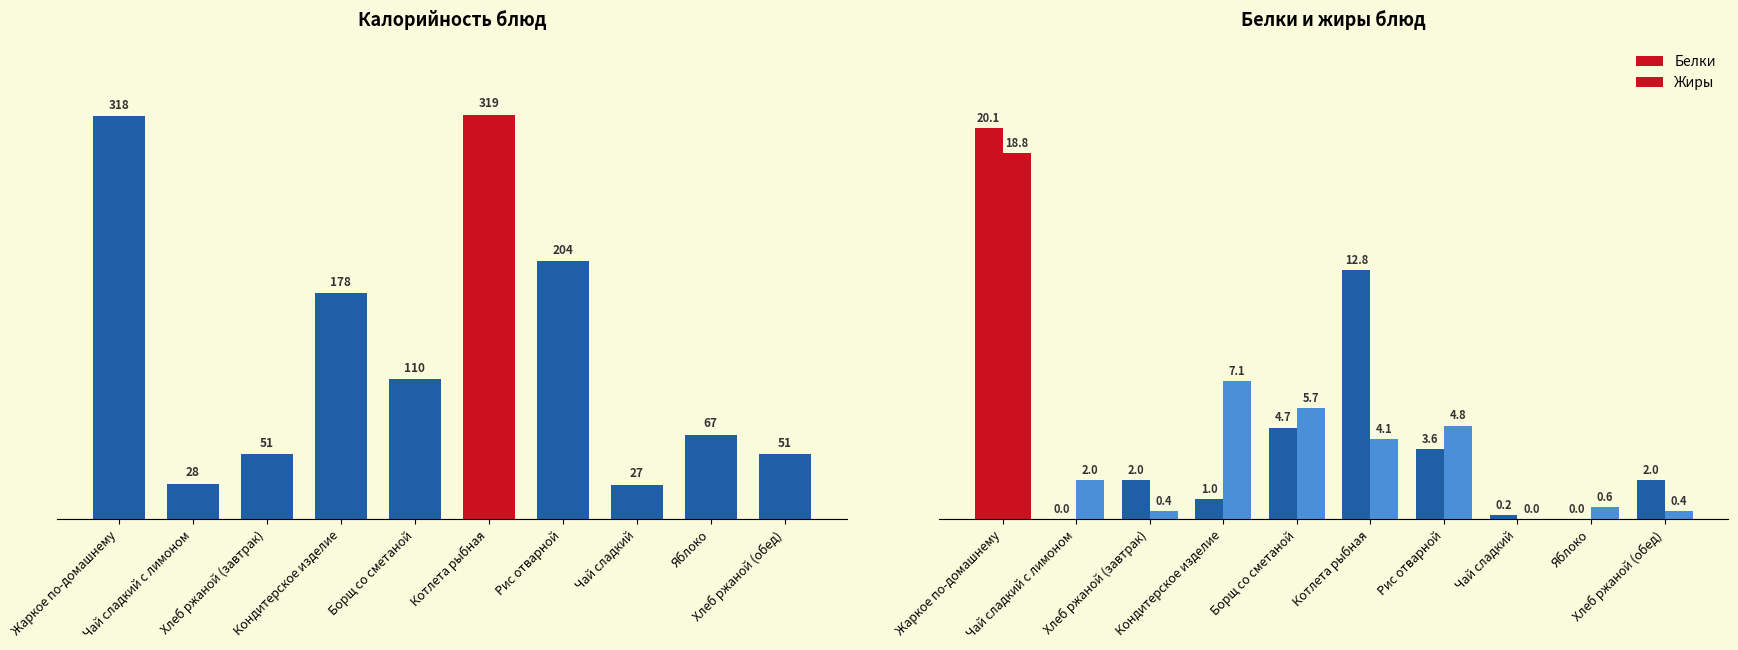

Which series has the largest total across all categories?

Калорийность